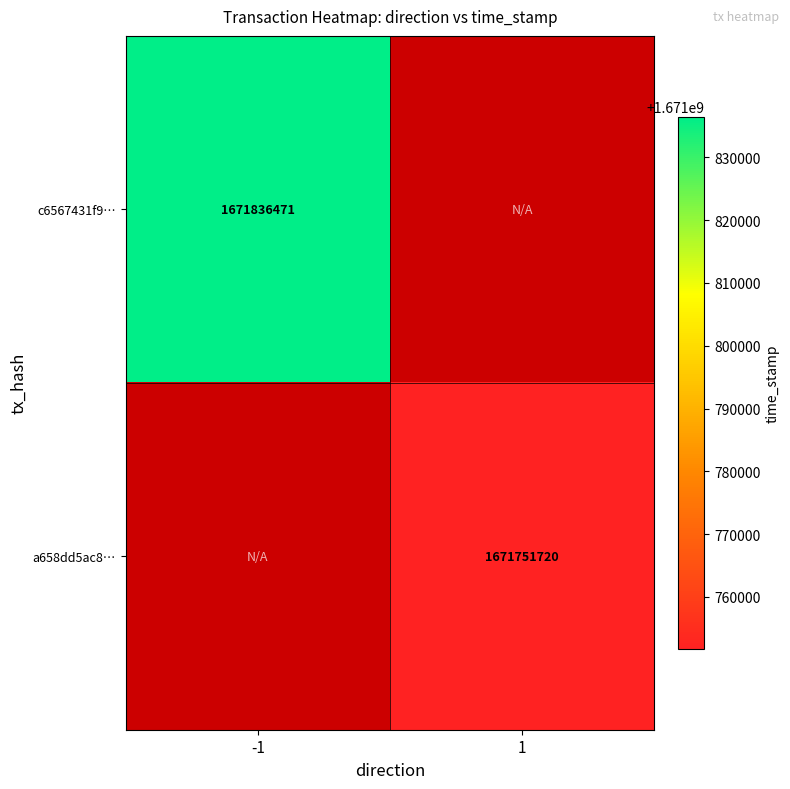

Is it true that c6567431f9… equals 1671836471 at -1?

True